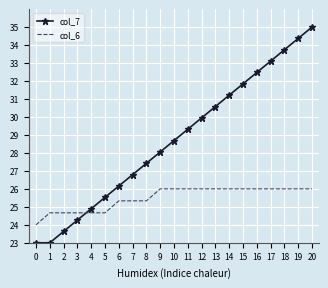

At how many categories does at least one series exceed 32?

5